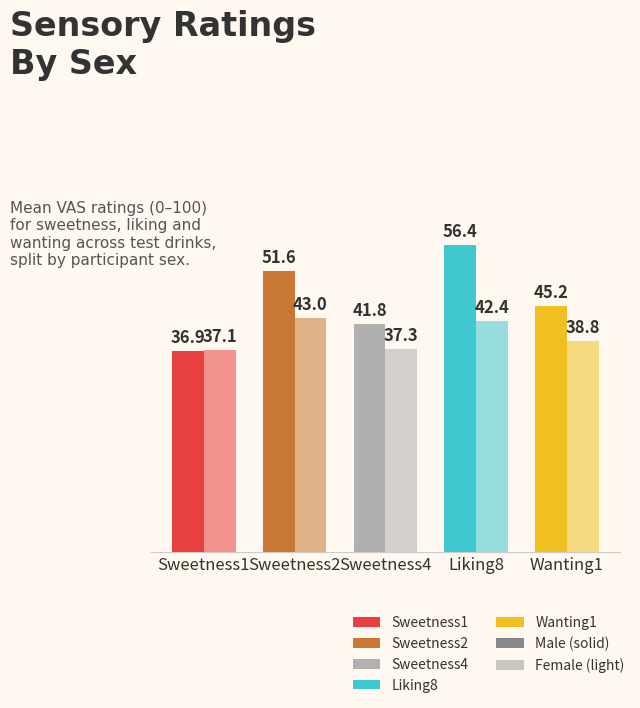

How many categories are shown in the chart?

5